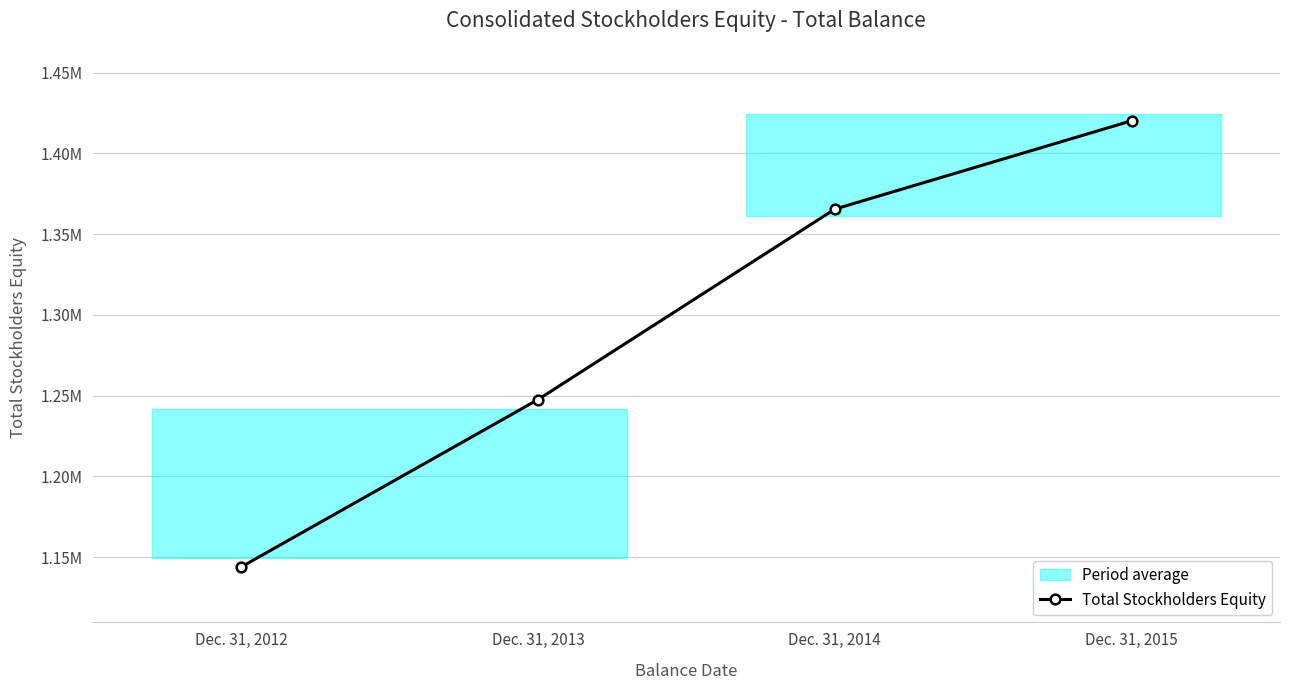

How many values are between 1247535 and 1420227?

3